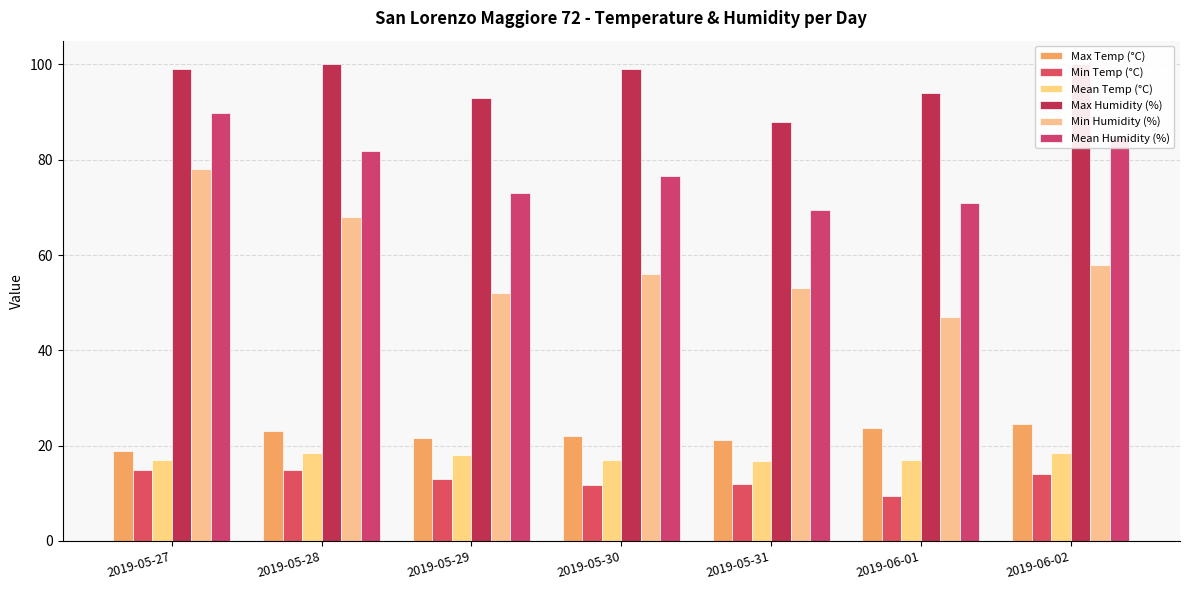

Which series changed the most between 2019-05-27 and 2019-05-30?

Min Humidity (%)